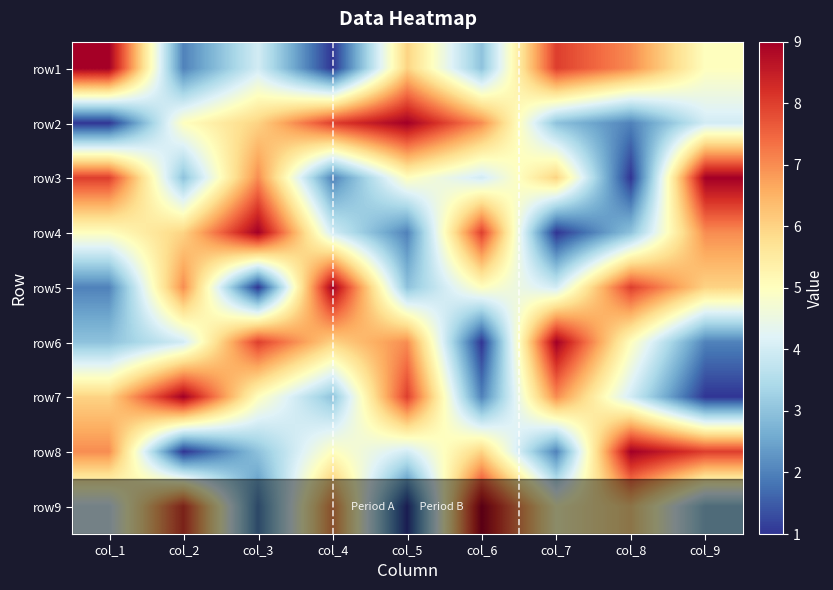

Rank the series at col_8 from lowest to highest value.

row3, row2, row4, row7, row6, row9, row1, row5, row8